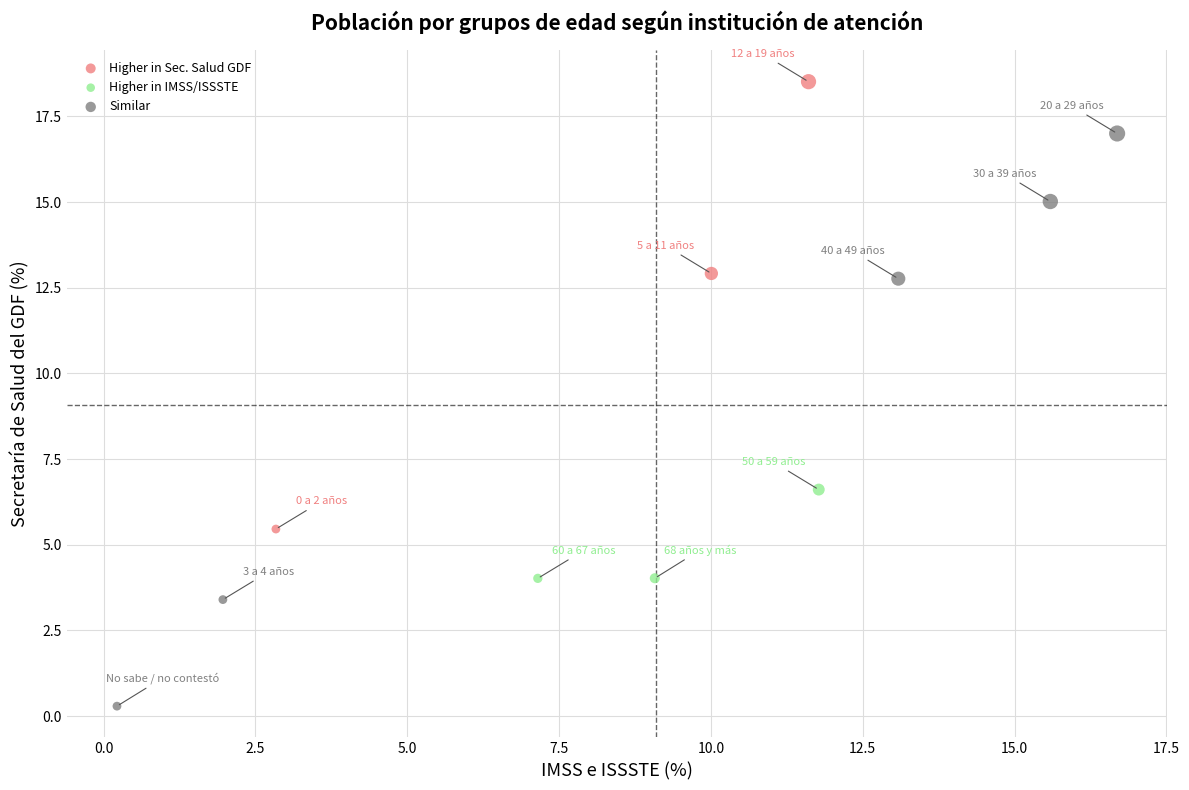

Which series has the widest spread of Y values?

Similar